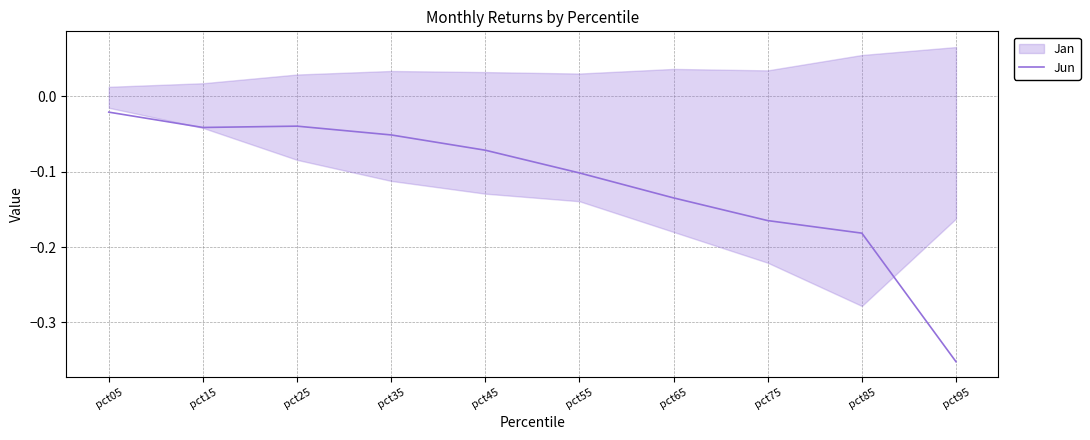

At which category does the data reach its first local peak?

pct25